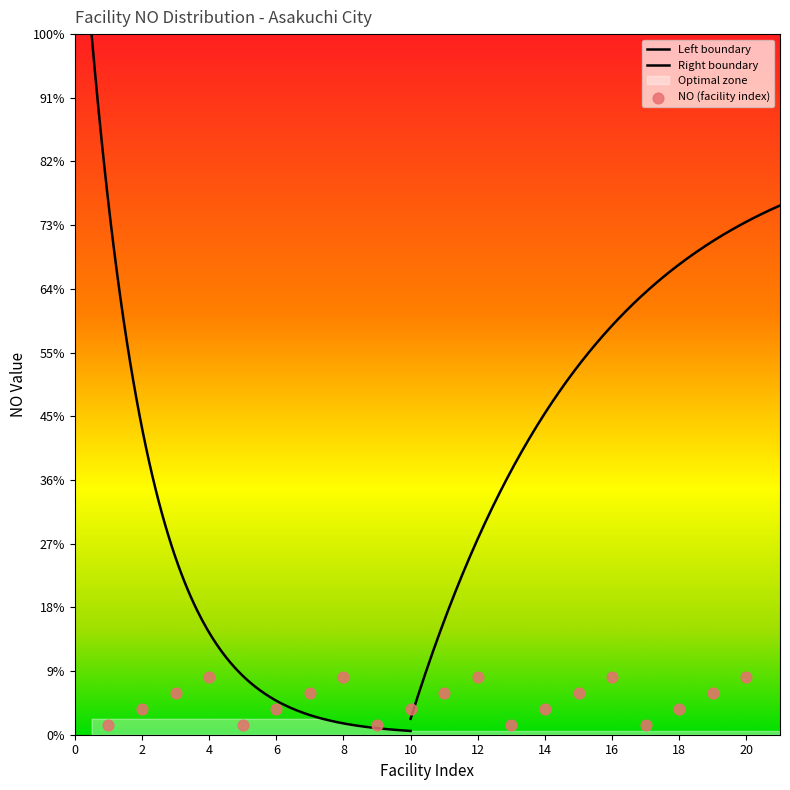

Between 4 and 8, which is larger?

8